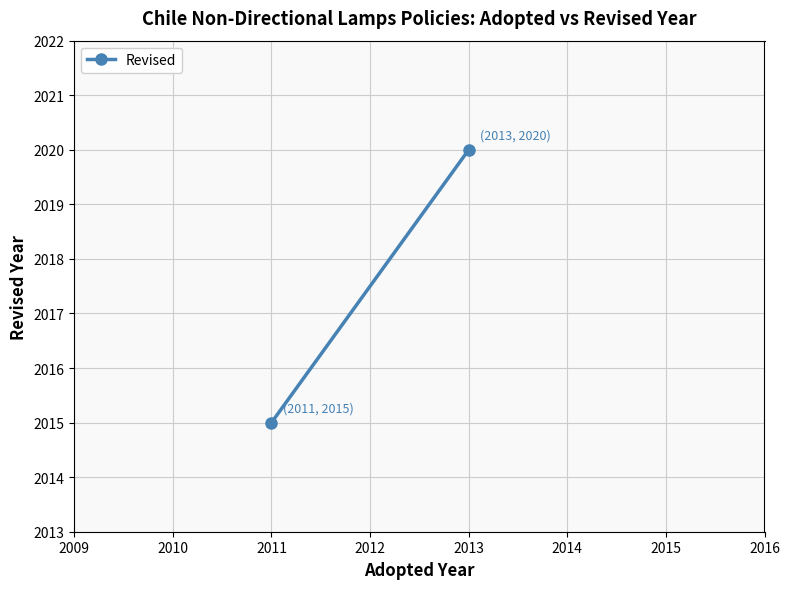

How many lines are shown in the chart?

1